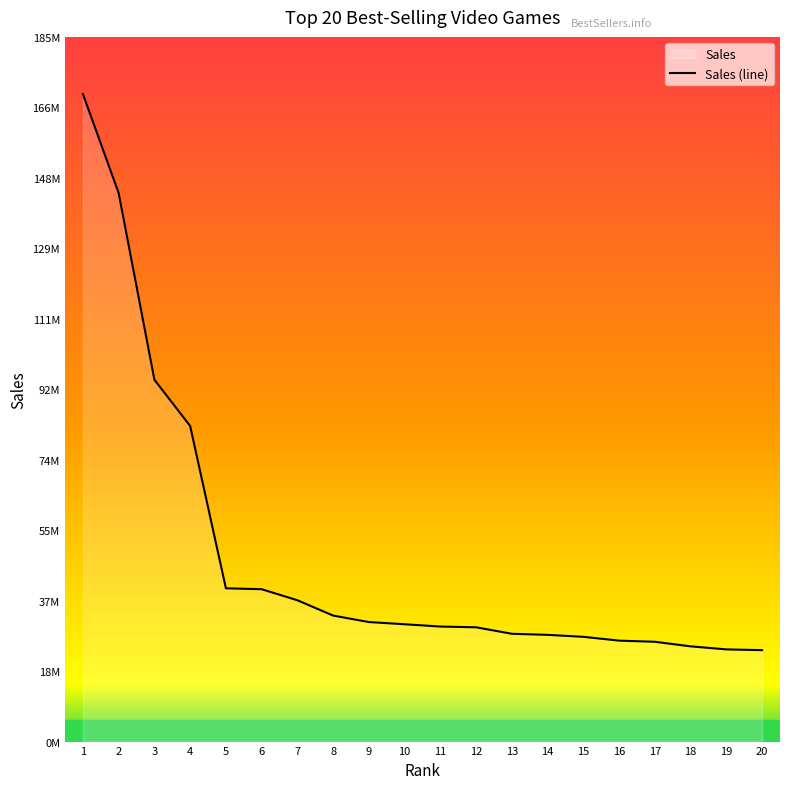

How many categories are shown in the chart?

20